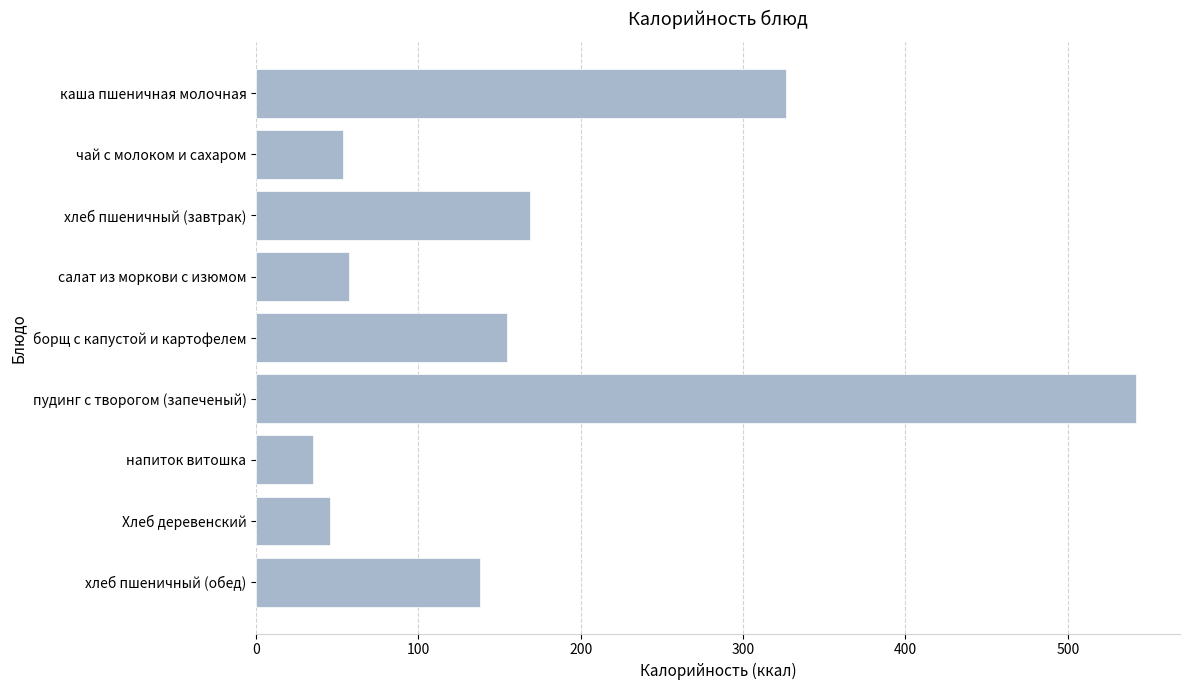

The value at напиток витошка is 12.3. True or false?

False